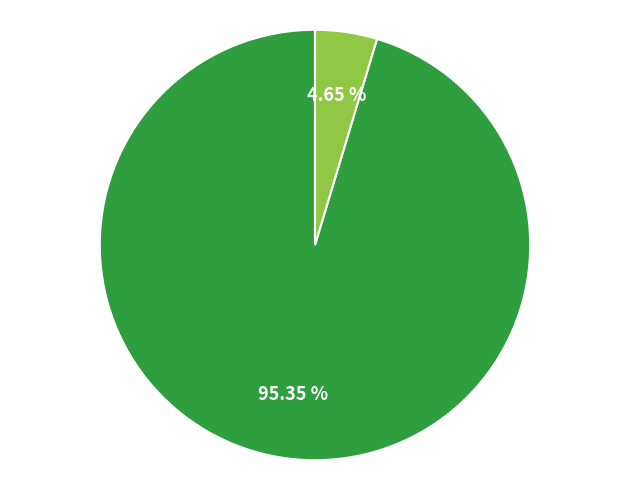

Is there a majority slice in this chart?

Yes